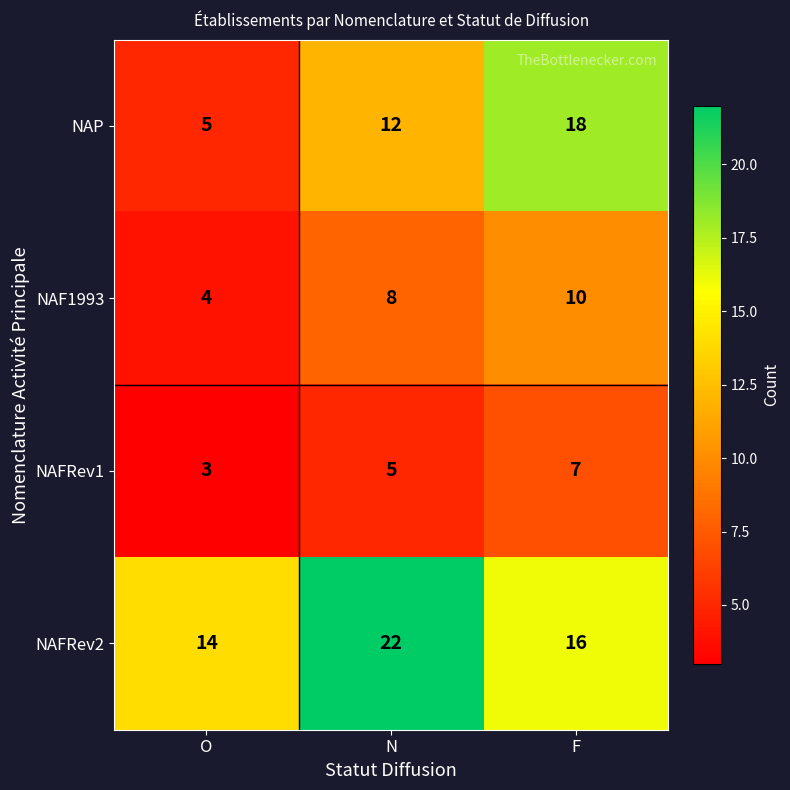

Which series has the largest total across all categories?

NAFRev2